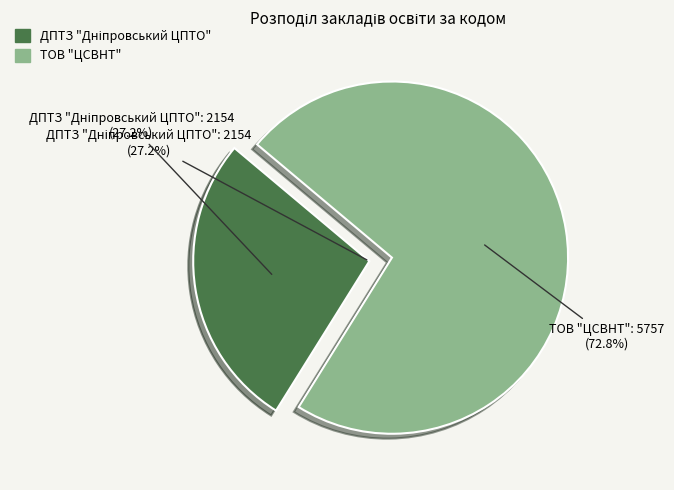

True or false: ДПТЗ "Дніпровський ЦПТО" accounts for 40% of the total.

False